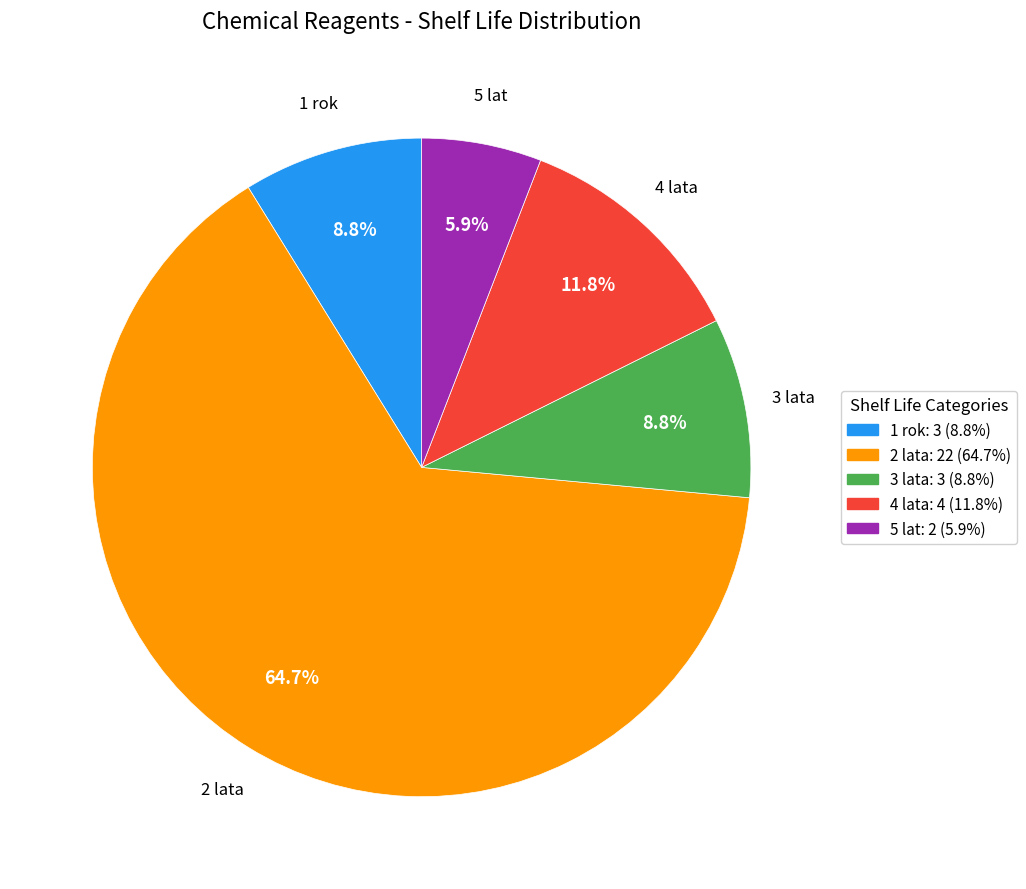

Is the sum of 2 lata and 5 lat greater than half?

Yes